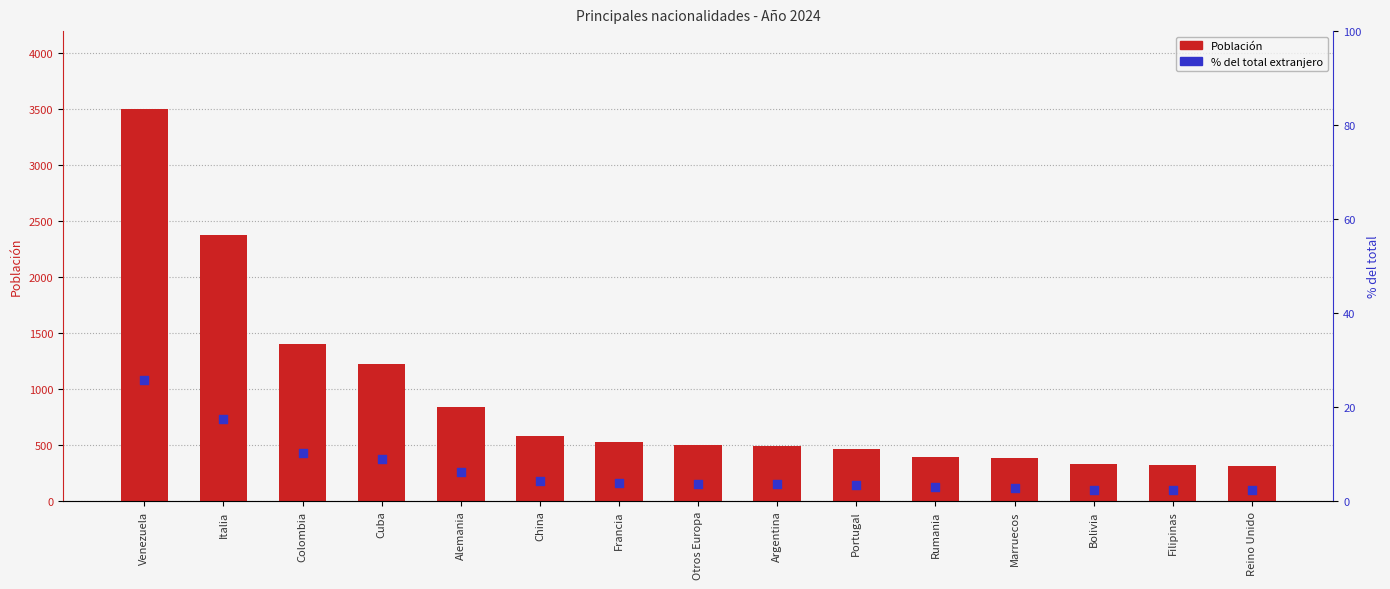

Which series has the largest total across all categories?

Población